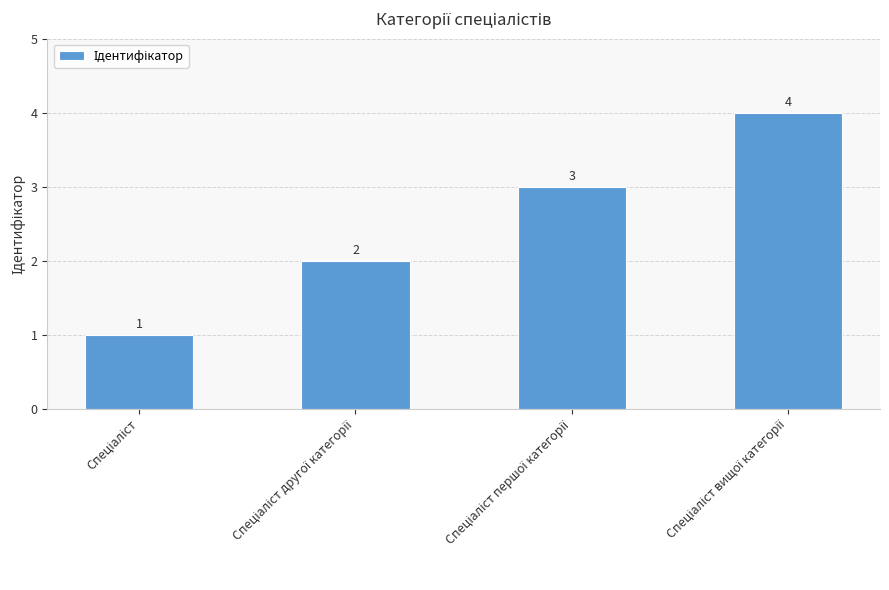

How many values are between 2 and 4?

3